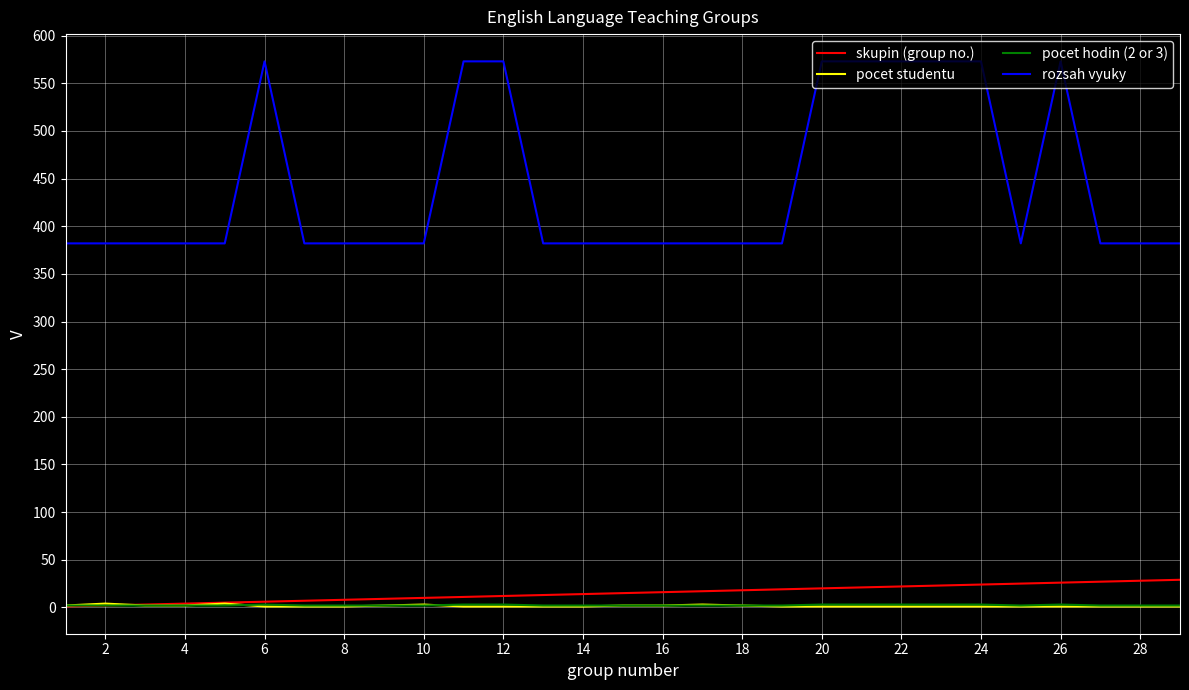

True or false: skupin (group no.) and rozsah vyuky cross at least once.

False